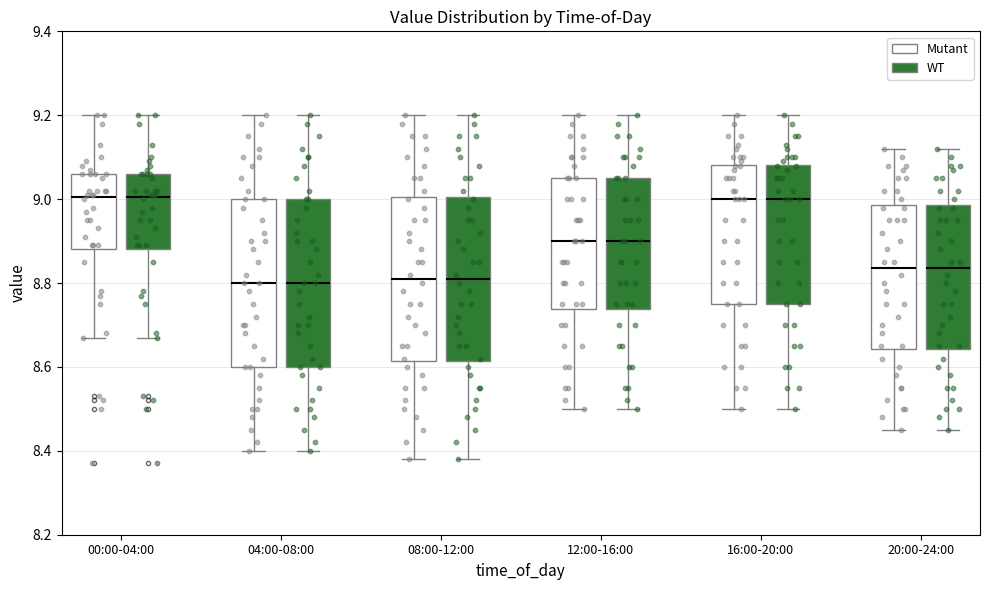

Where is the upper edge of the box for 08:00-12:00 (WT) on the y-axis? The values are not printed on the chart, so give them approximately, as read against the axis.

9.00